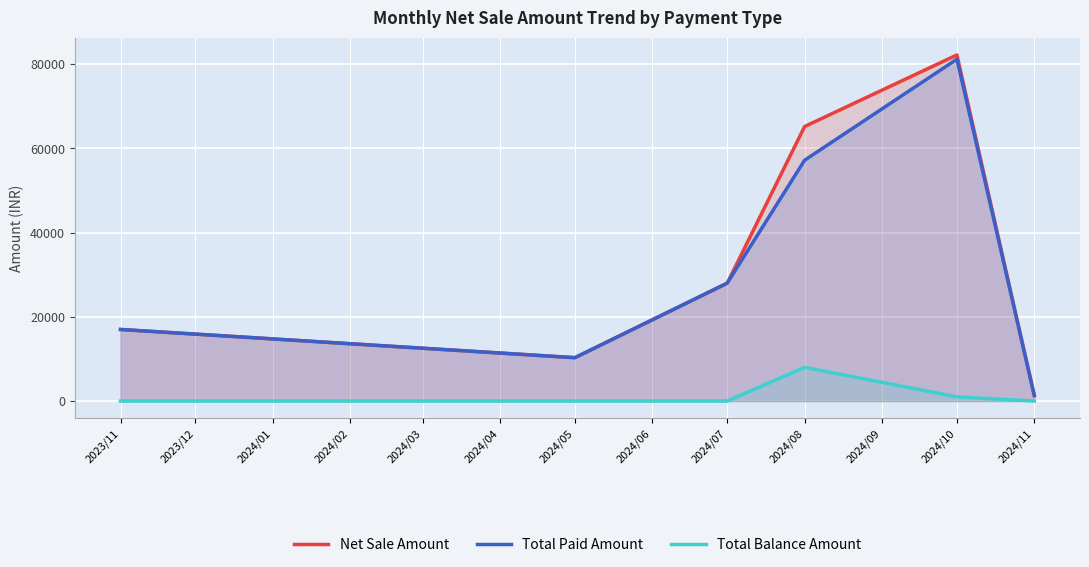

Rank the series by their maximum value, from lowest to highest.

Total Balance Amount, Total Paid Amount, Net Sale Amount